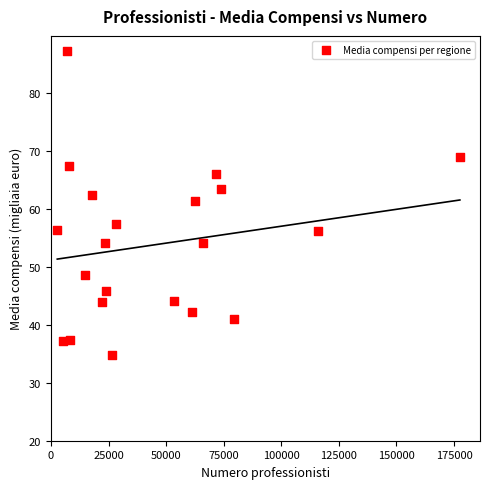

What is the range of X values (max minus min)?

174765.0